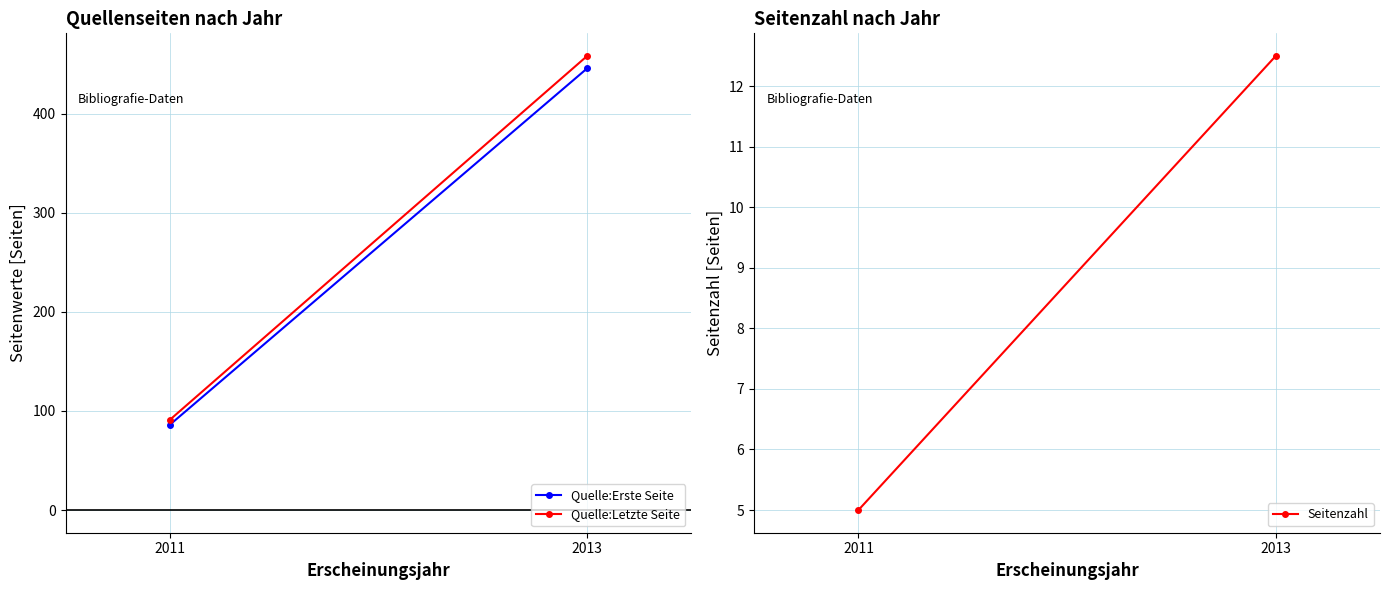

The Seitenzahl series shows 7.7 at 2011. True or false?

False